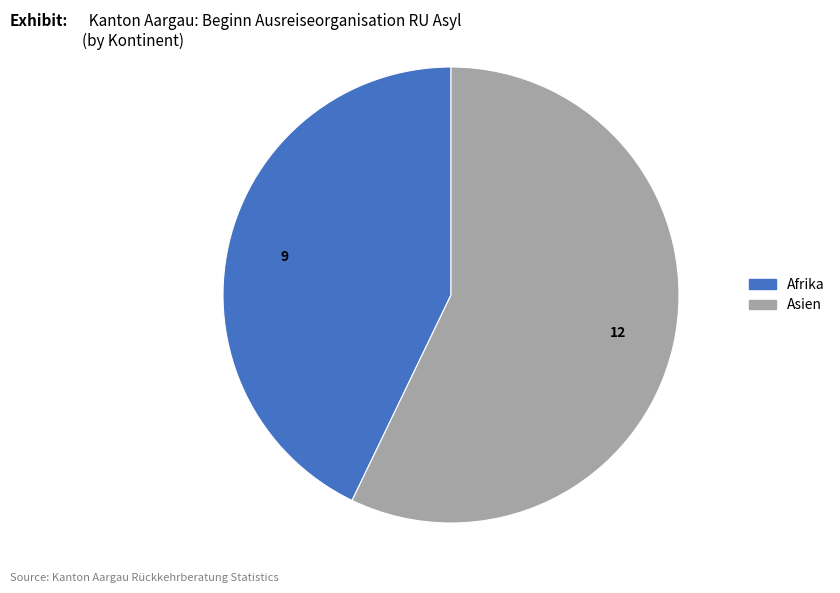

Does any single category account for the majority?

Yes